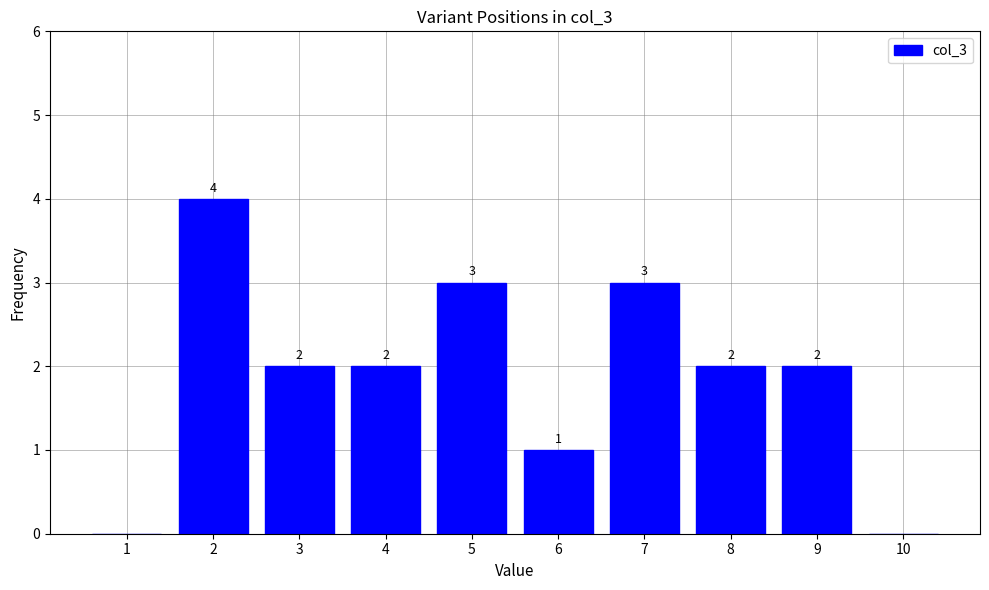

Reading right to left, transcribe all the data shown in this chart.

10=0	9=2	8=2	7=3	6=1	5=3	4=2	3=2	2=4	1=0